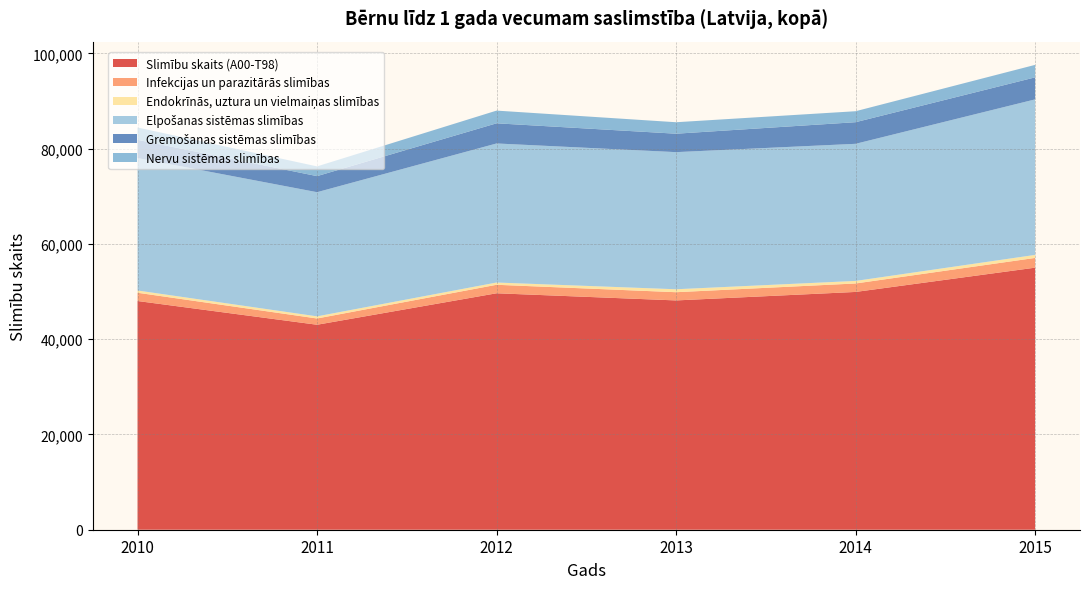

Reading left to right, extract all data points from this chart.

Slimību skaits (A00-T98): 48026	43041	49650	48148	49931	55027
Infekcijas un parazitārās slimības: 1733	1316	1783	1726	1776	2047
Endokrīnās, uztura un vielmaiņas slimības: 475	446	474	620	537	635
Elpošanas sistēmas slimības: 27810	26074	29202	28793	28790	32657
Gremošanas sistēmas slimības: 3829	3372	4231	3870	4540	4622
Nervu sistēmas slimības: 2585	2043	2668	2409	2304	2624